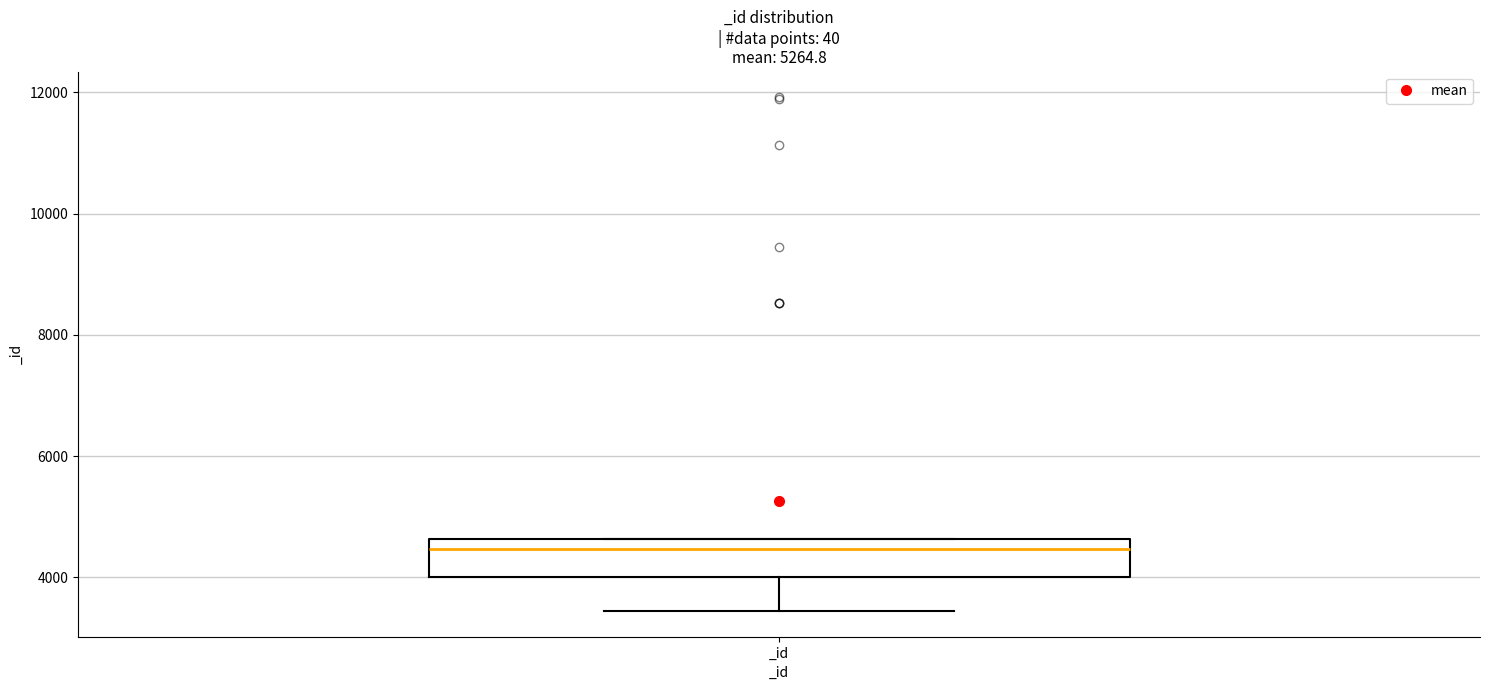

Read this box plot against the y-axis: the position of the median line, the range covered by the box, and the ends of both whiskers. The values are not printed on the chart, so give them approximately, as read against the axis.

median 4400, box 4000 to 4600, whiskers 3400 to 4600